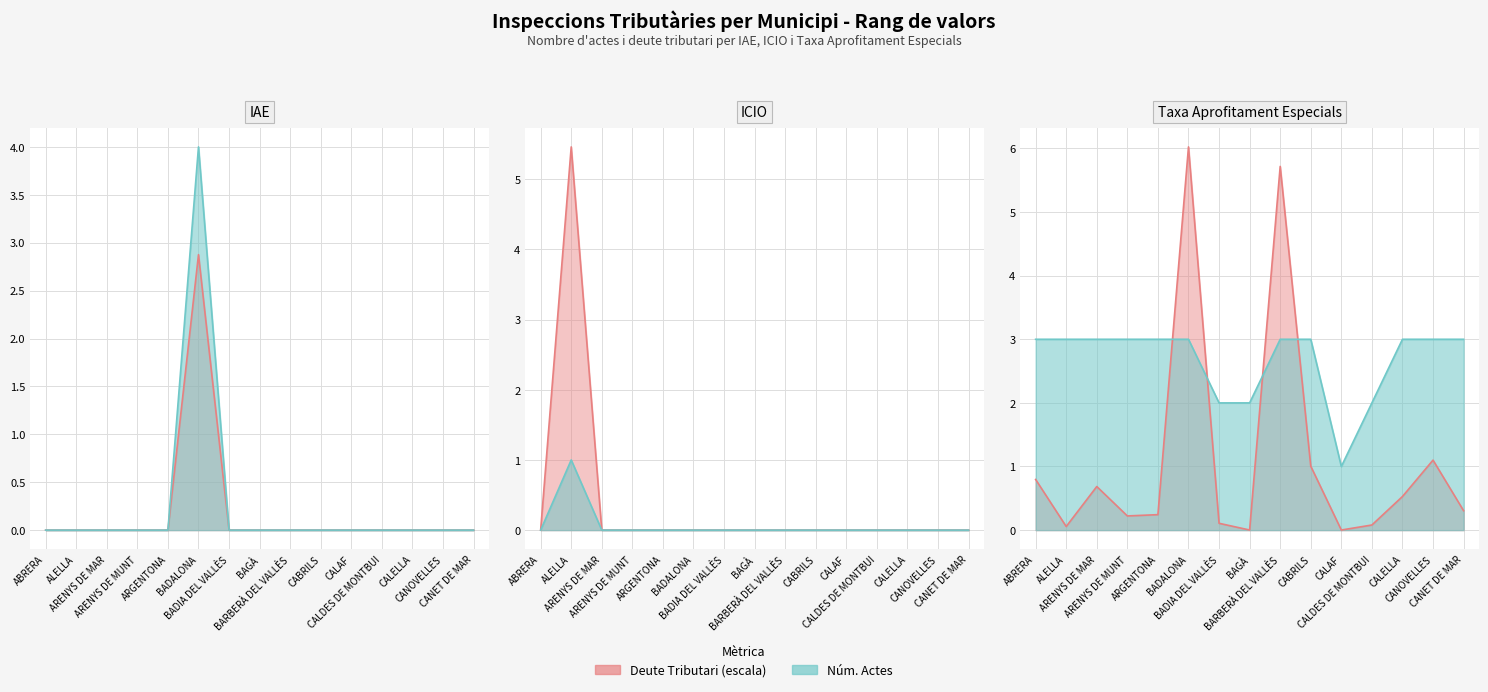

What is the total value across all series at ARGENTONA?

3.2